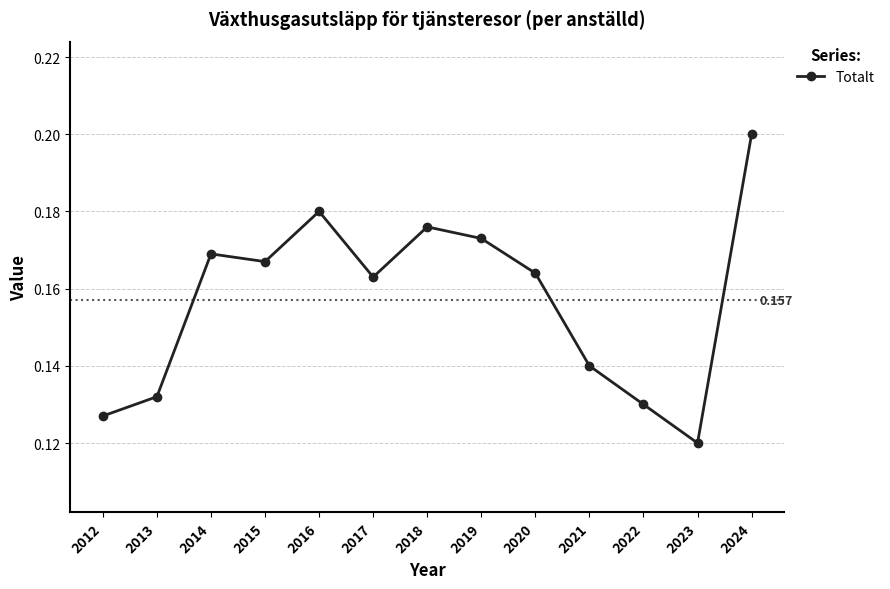

What is the difference between the second highest and minimum values?

0.1